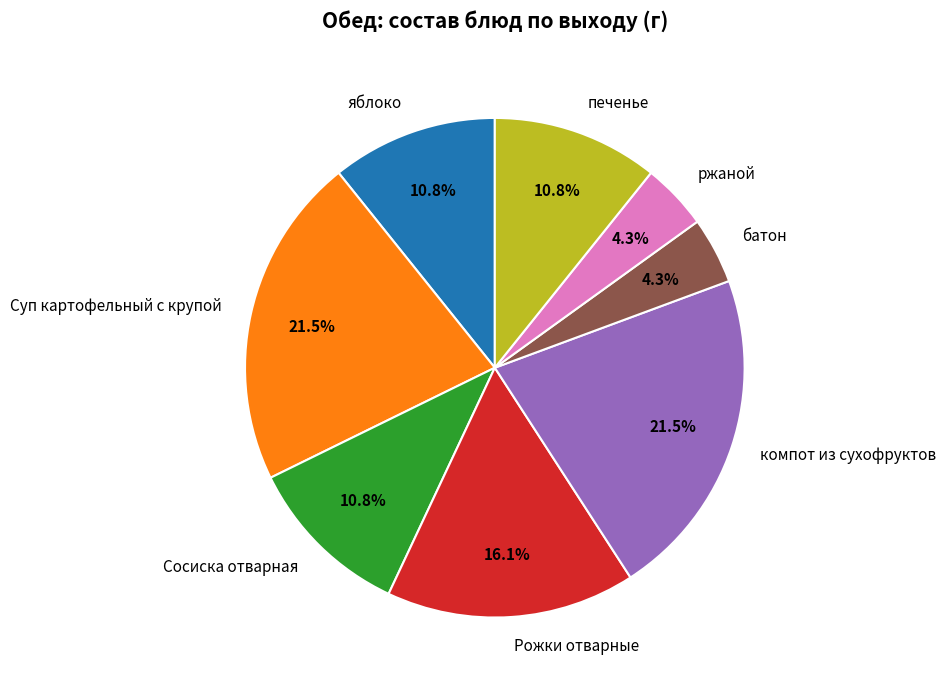

What portion of the pie excludes батон?

95.7%